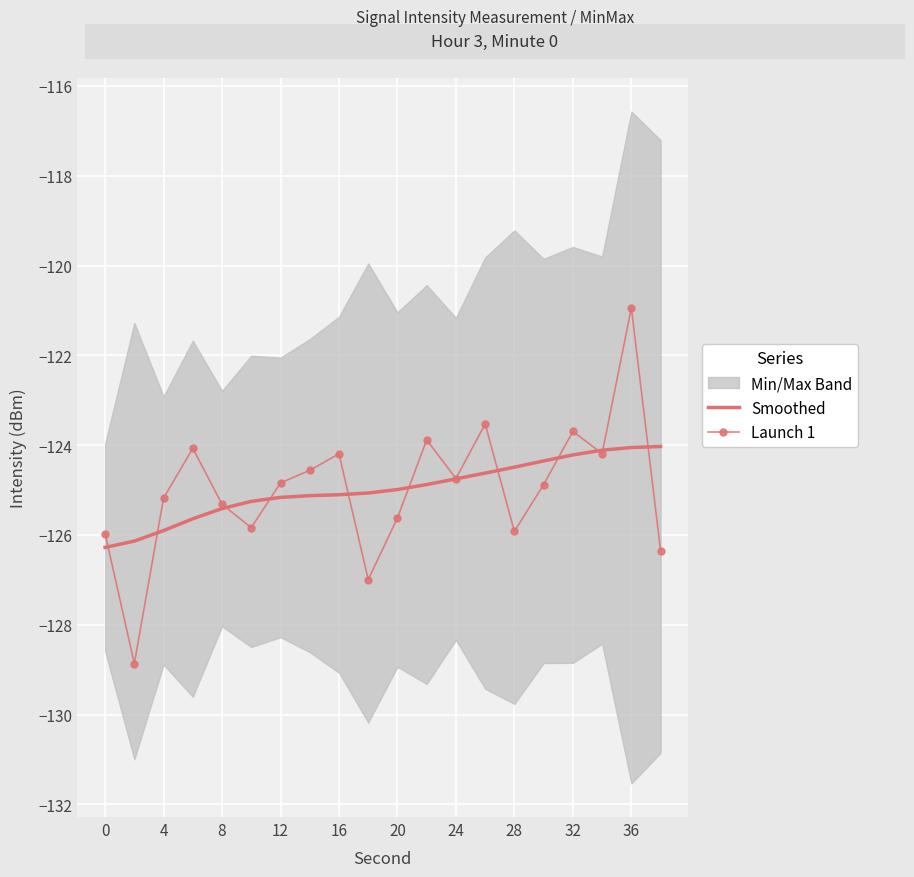

What is the minimum value for Launch 1?

-128.9